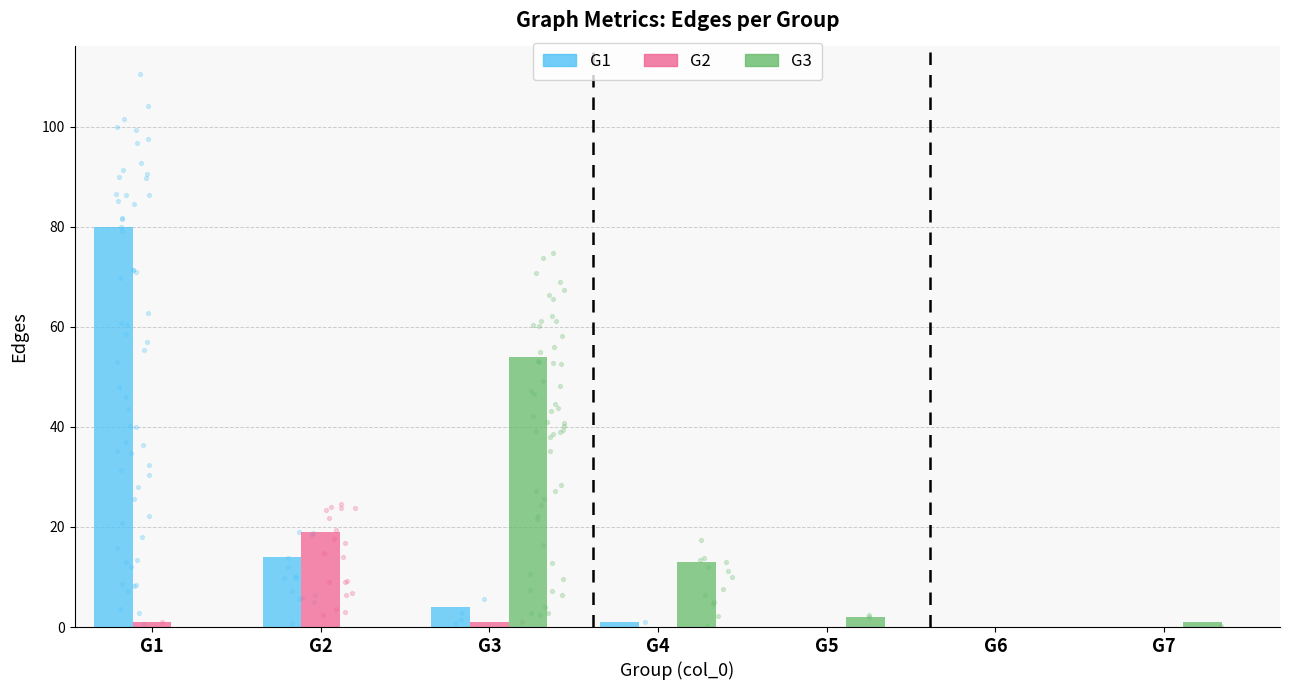

What are all the series names shown in the legend?

G1, G2, G3